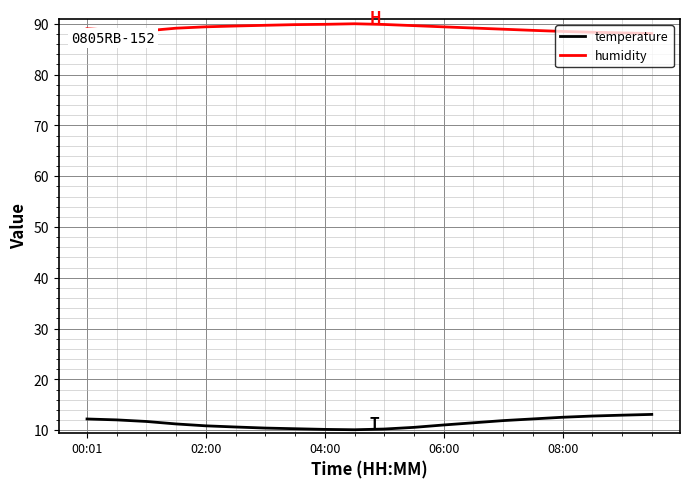

True or false: humidity and temperature cross at least once.

False